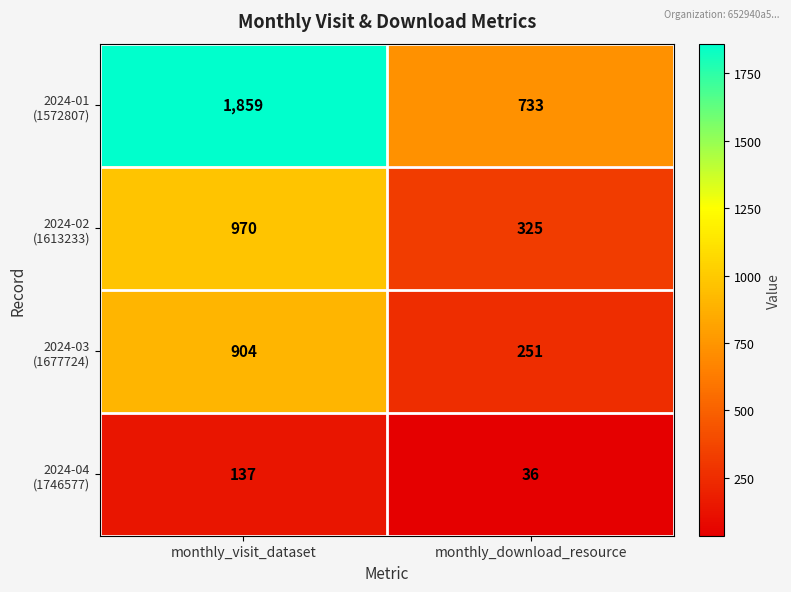

What is the difference between the highest and lowest values at monthly_download_resource?

697